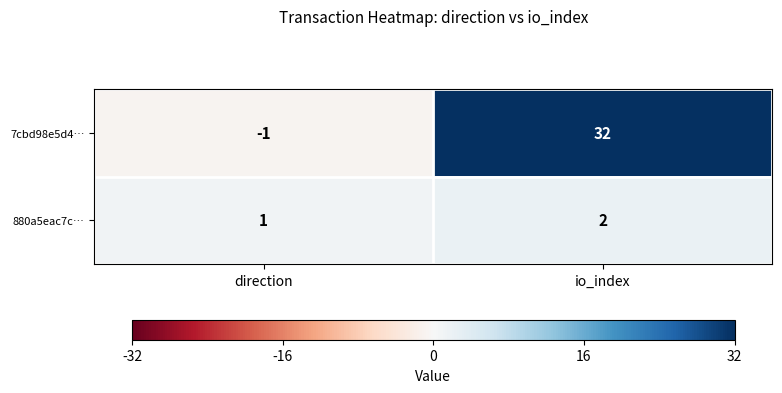

What is the difference between the maximum and minimum values in the 7cbd98e5d4… series?

33